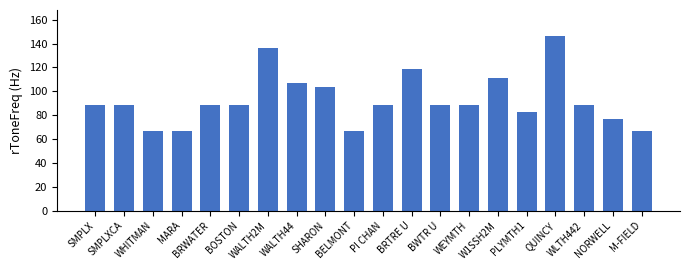

How many data points are less than 88?

6